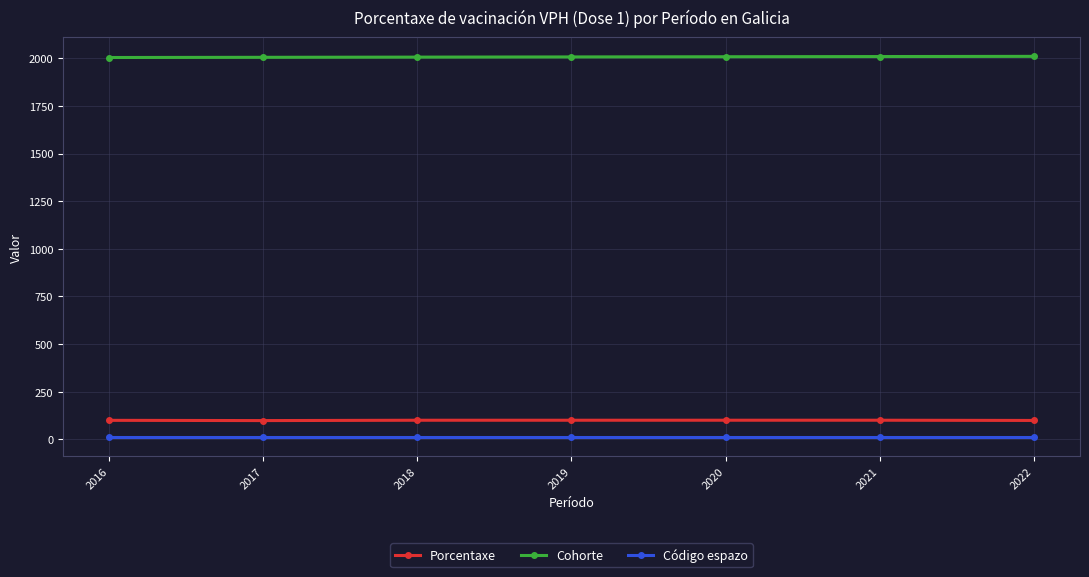

What is the lowest value of the Código espazo series?

12.0